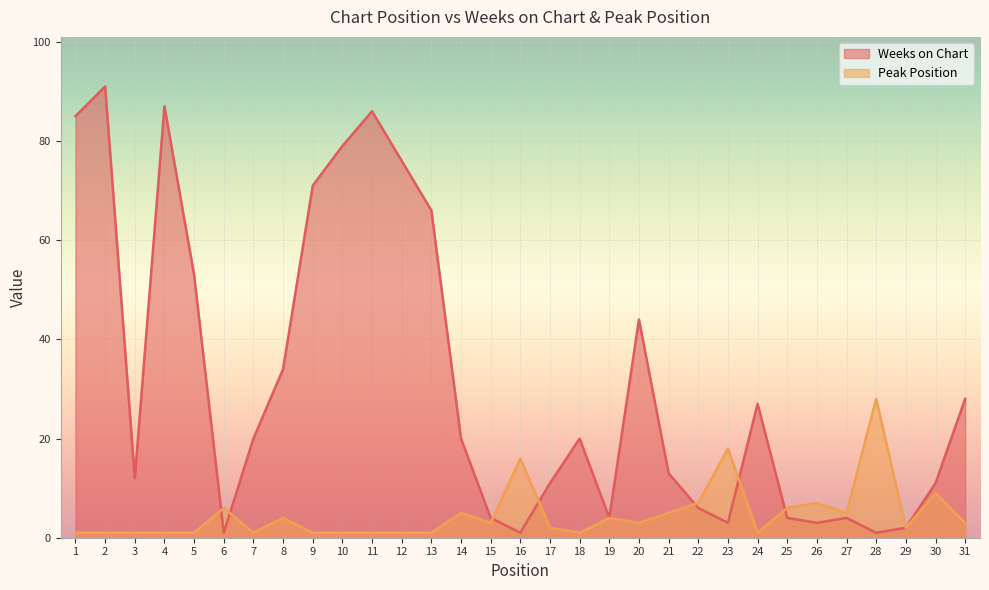

Which series ends up on top after the final intersection of Peak Position and Weeks on Chart?

Peak Position